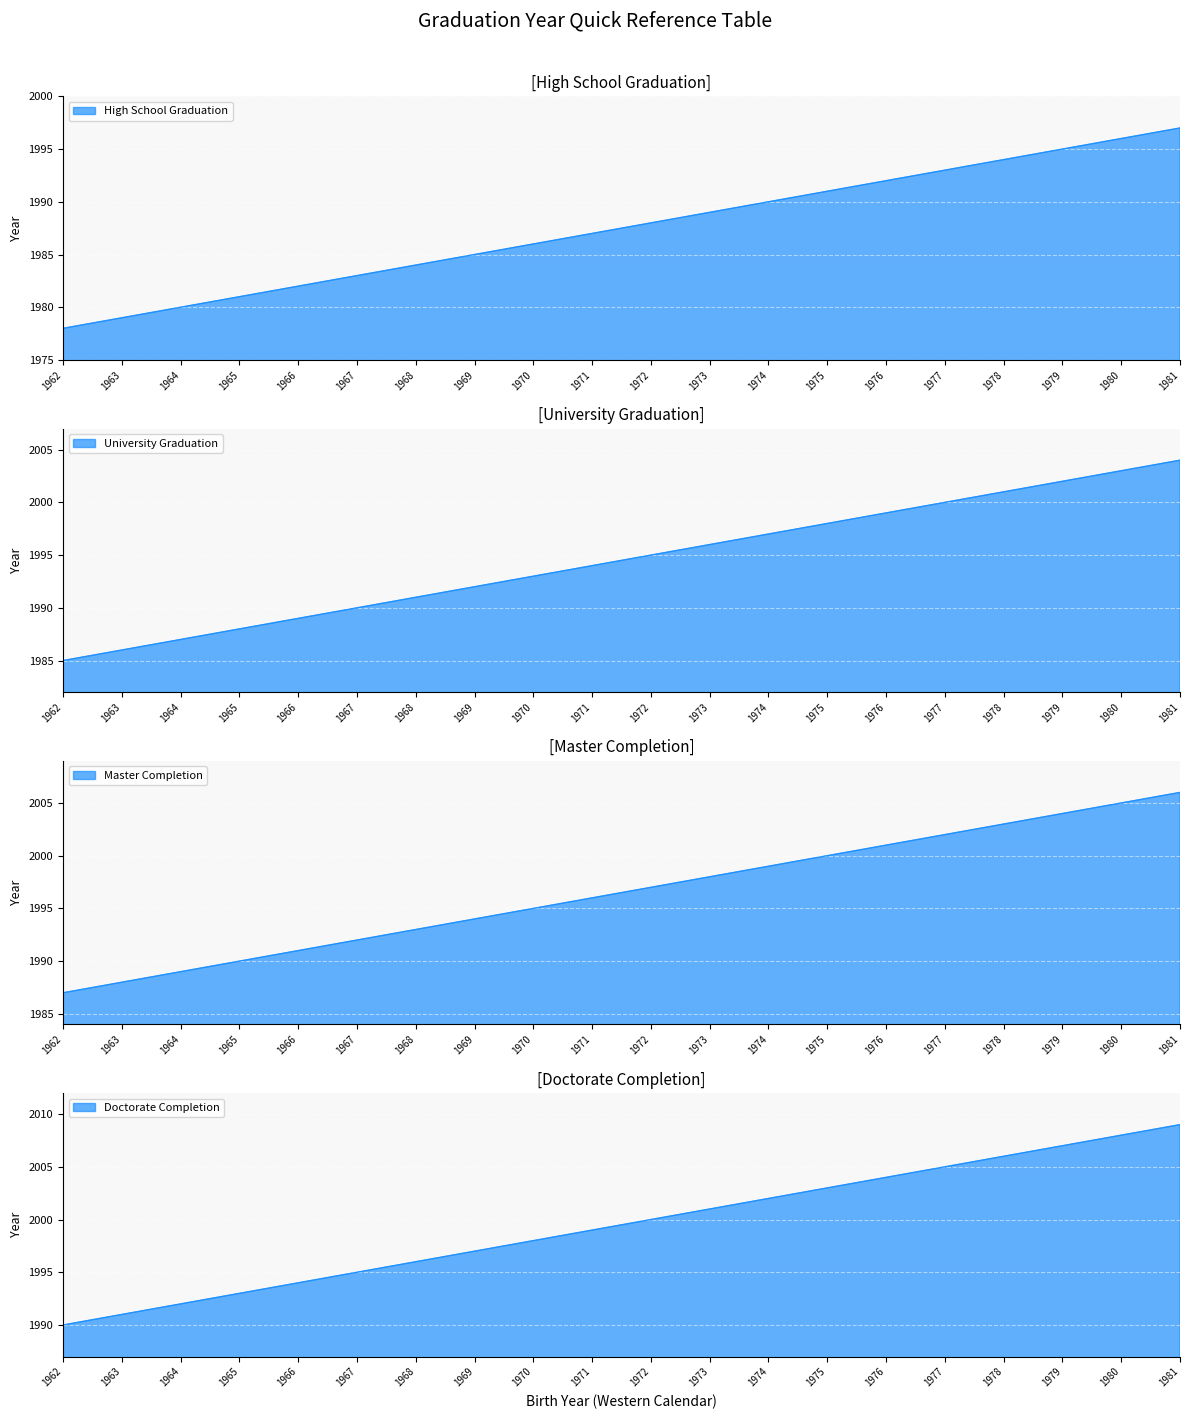

Which label corresponds to the largest value in the chart?

1981